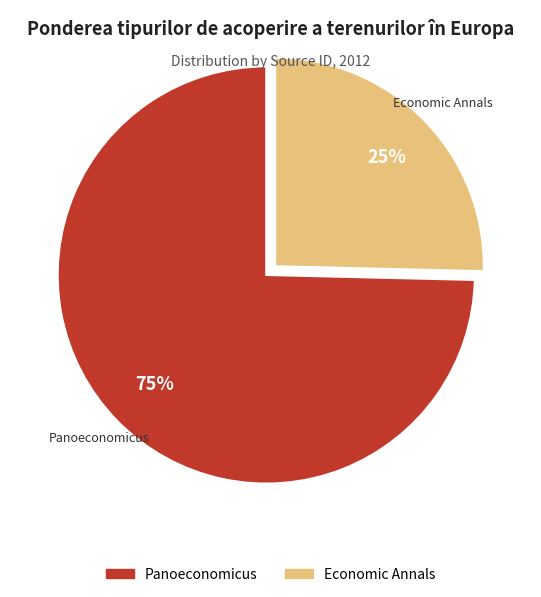

Is the sum of Economic Annals and Panoeconomicus greater than half?

Yes